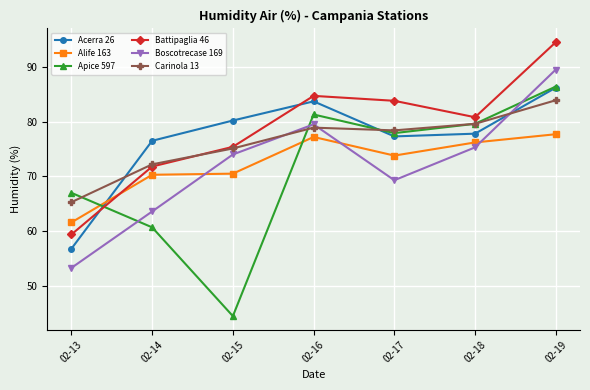

True or false: Apice 597 has a value of 81.3 at 02-16.

True